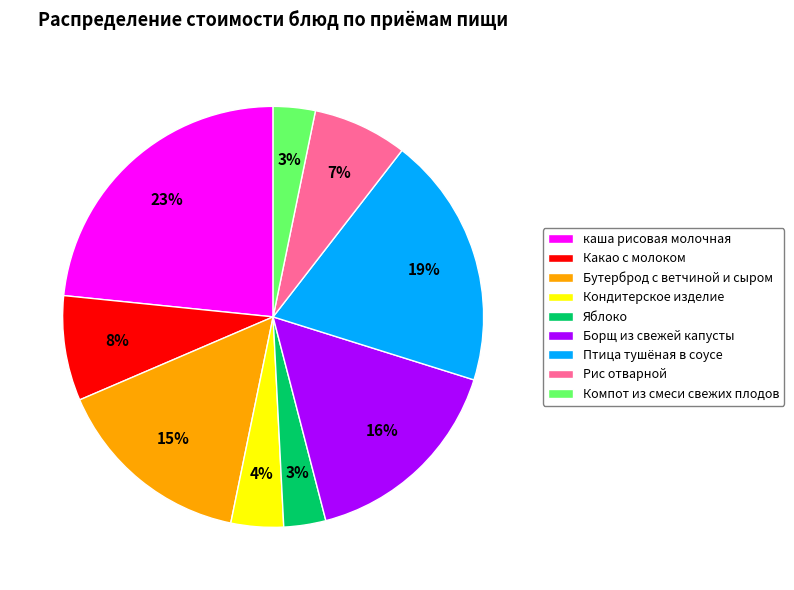

Approximately how many times larger is the value at Какао с молоком compared to Рис отварной?

1.1